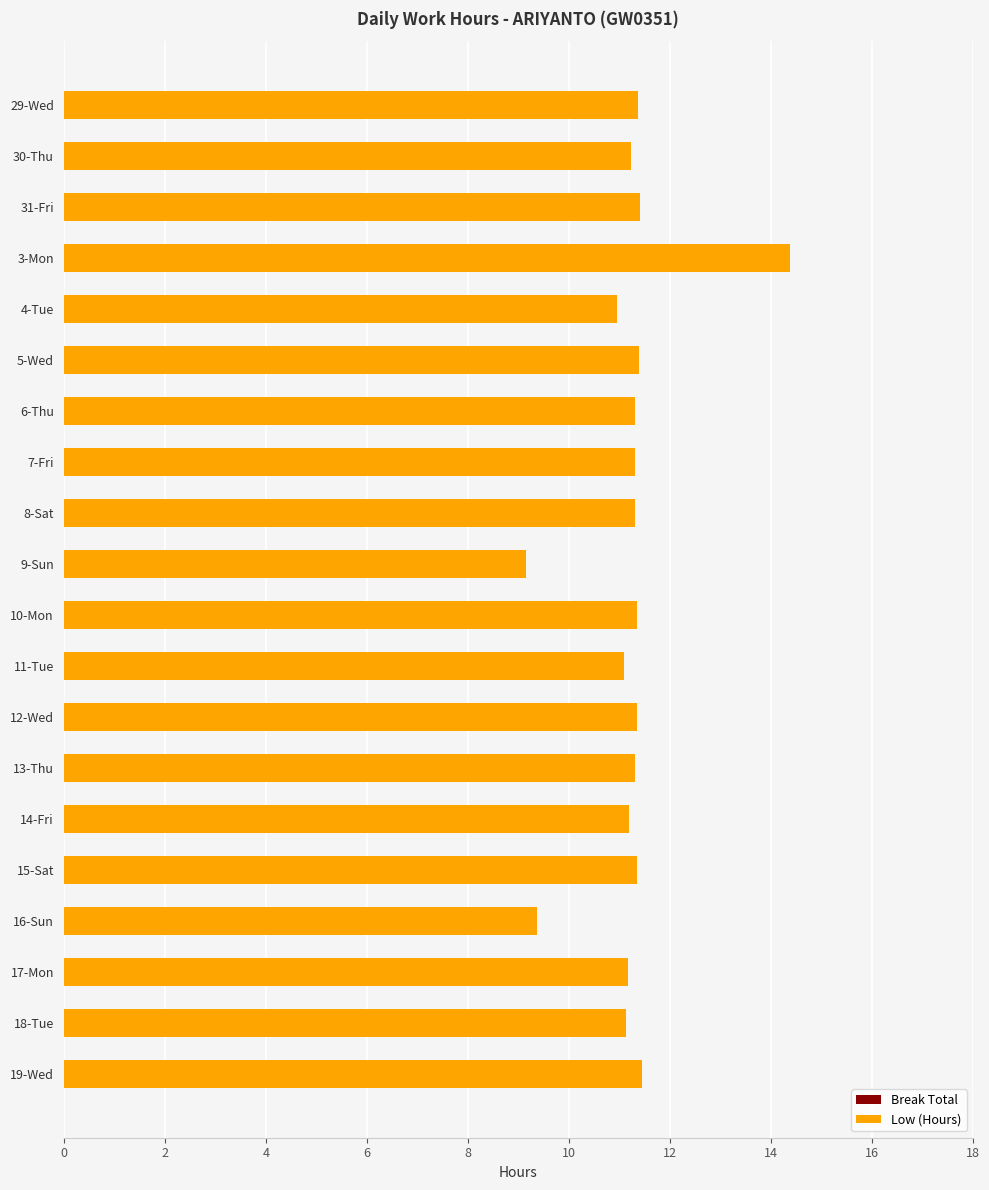

What is the sum of the values at 31-Fri and 17-Mon?

22.6